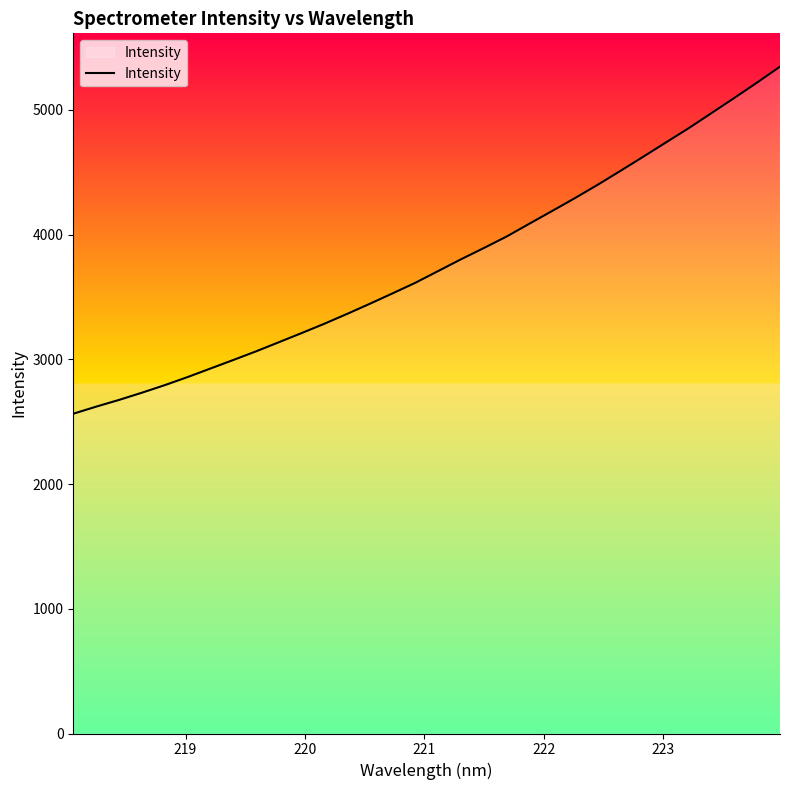

What is the smallest value displayed?

2563.5